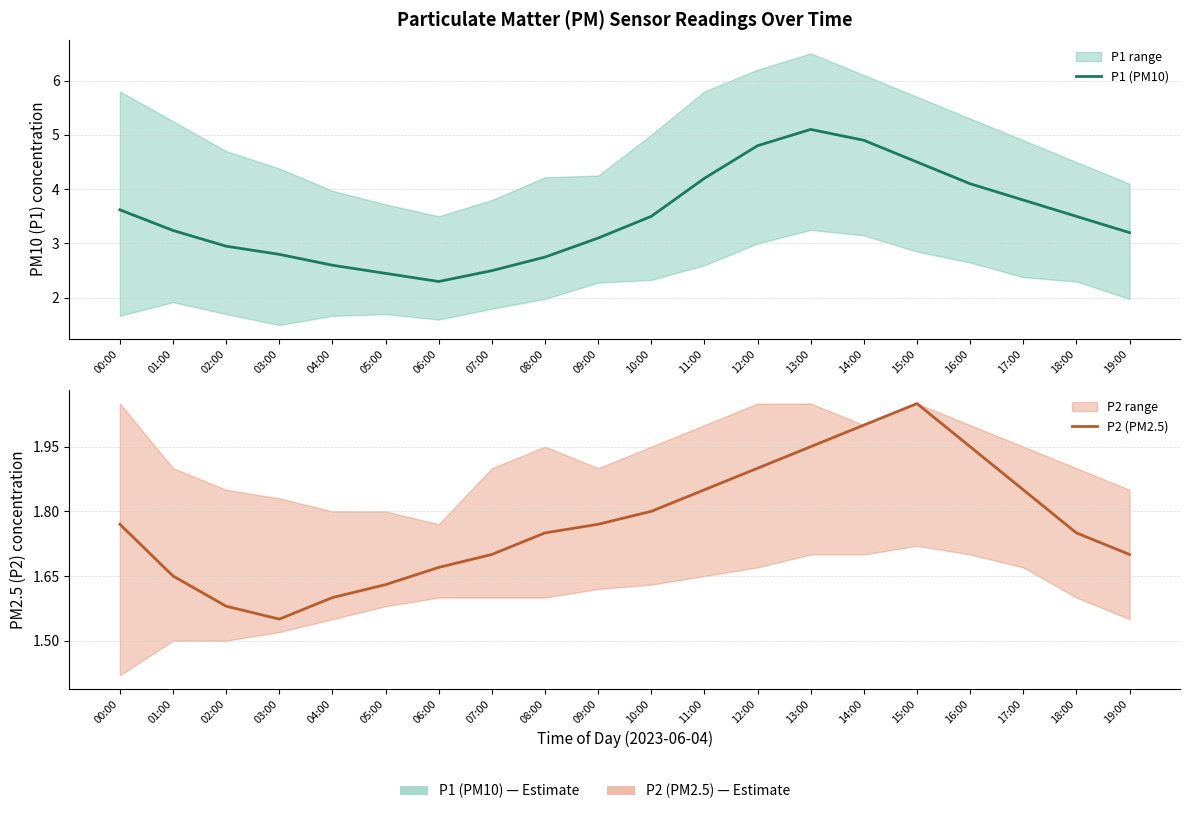

What is the difference between the P2 (PM2.5) values at 07:00 and 08:00?

0.1